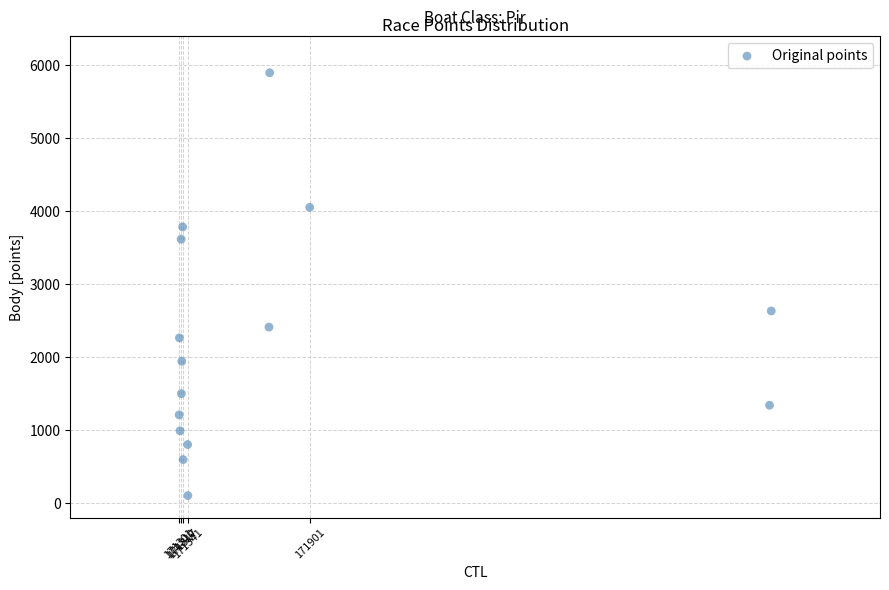

What Y value in the scatter plot is closest to 2995?

2629